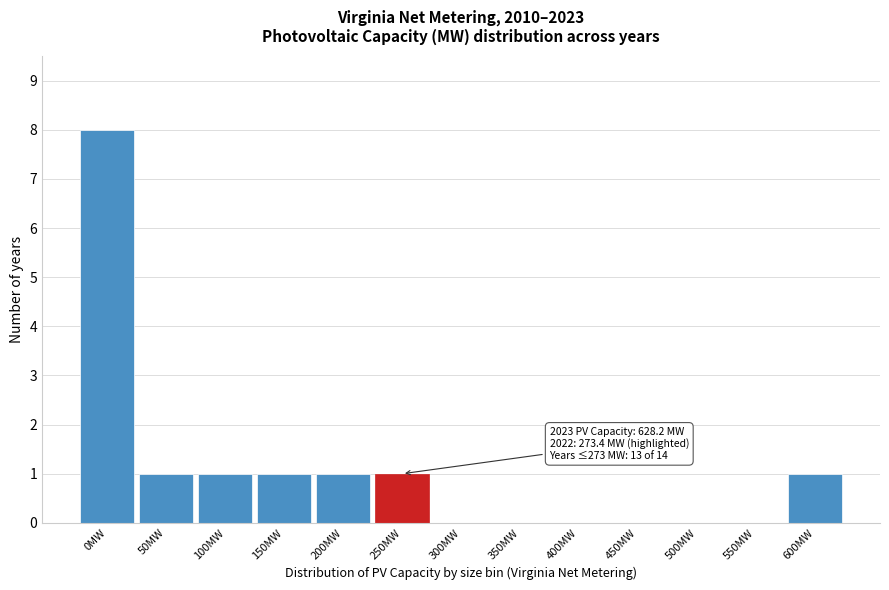

Reading left to right, extract all data points from this chart.

0MW=8	50MW=1	100MW=1	150MW=1	200MW=1	250MW=1	300MW=0	350MW=0	400MW=0	450MW=0	500MW=0	550MW=0	600MW=1